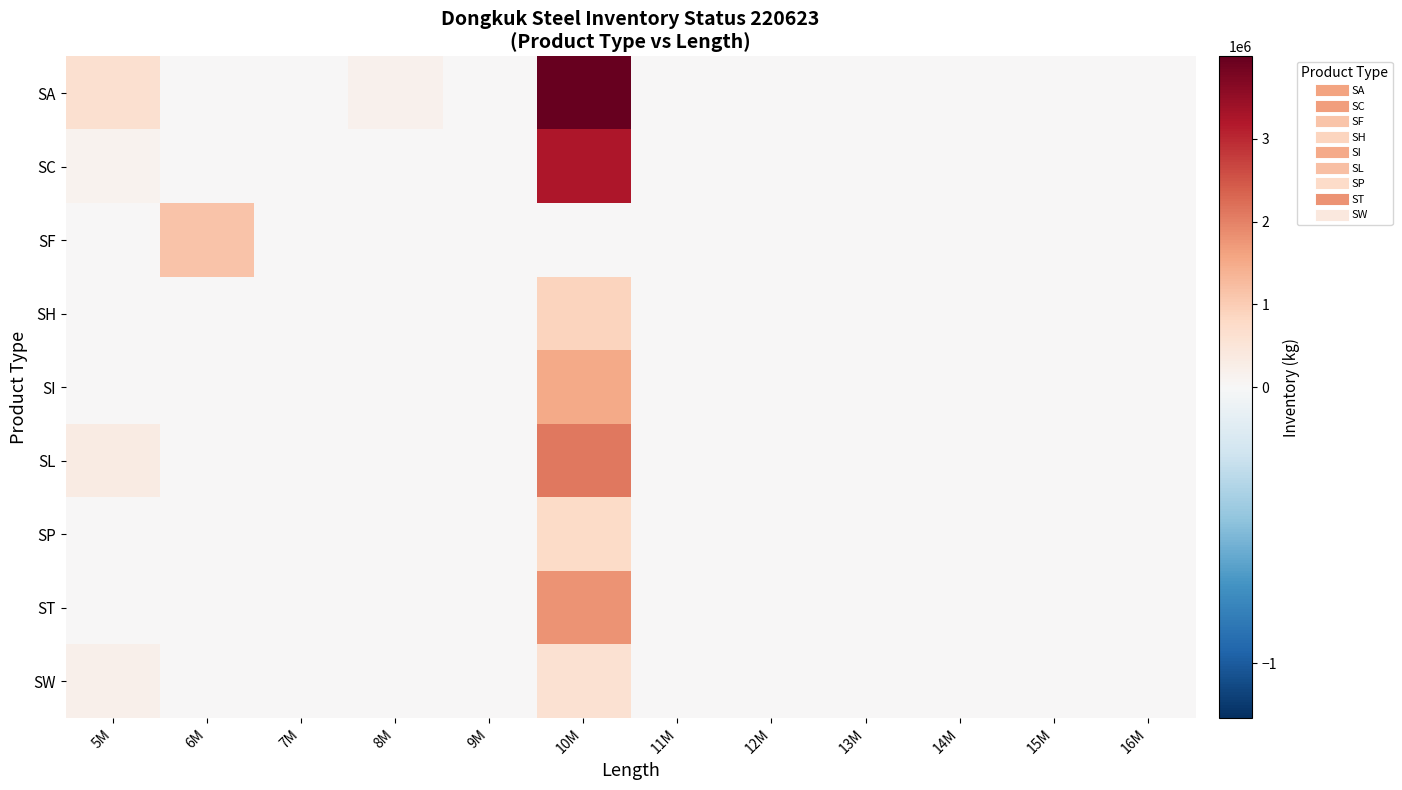

How many categories are shown in the chart?

12